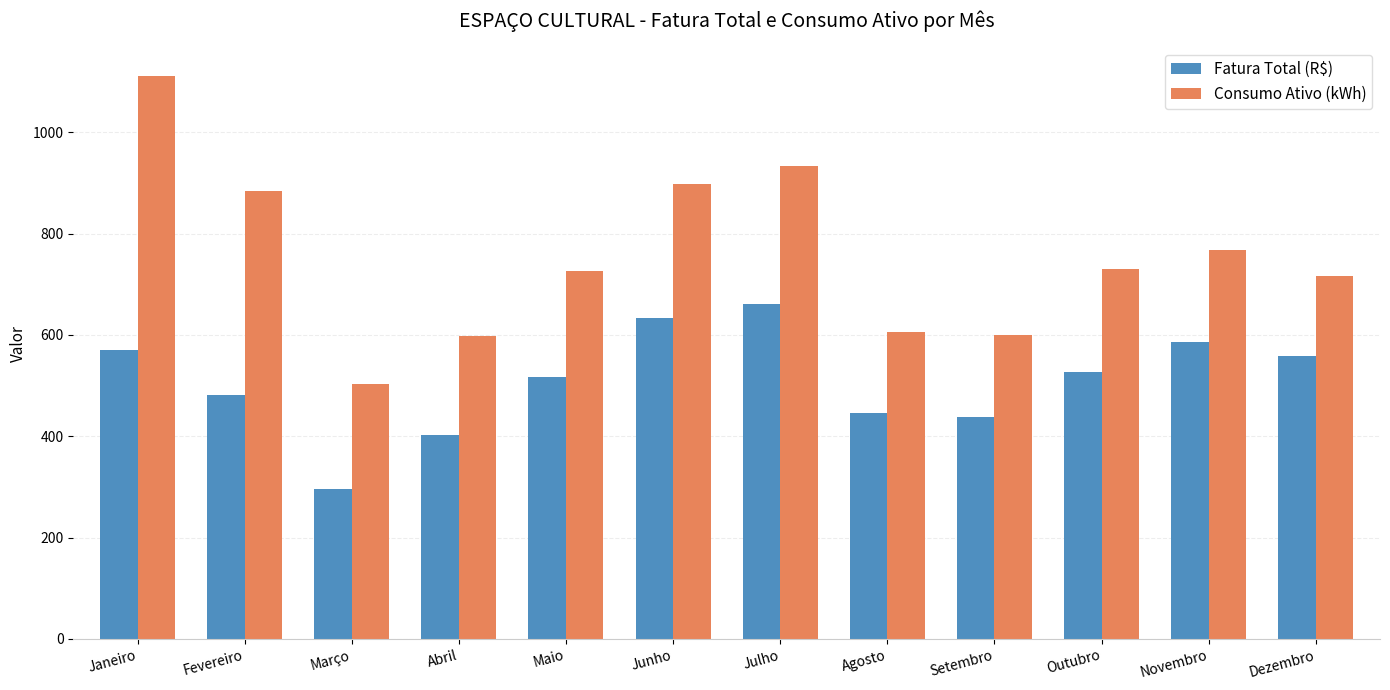

How many data points does each series have?

12